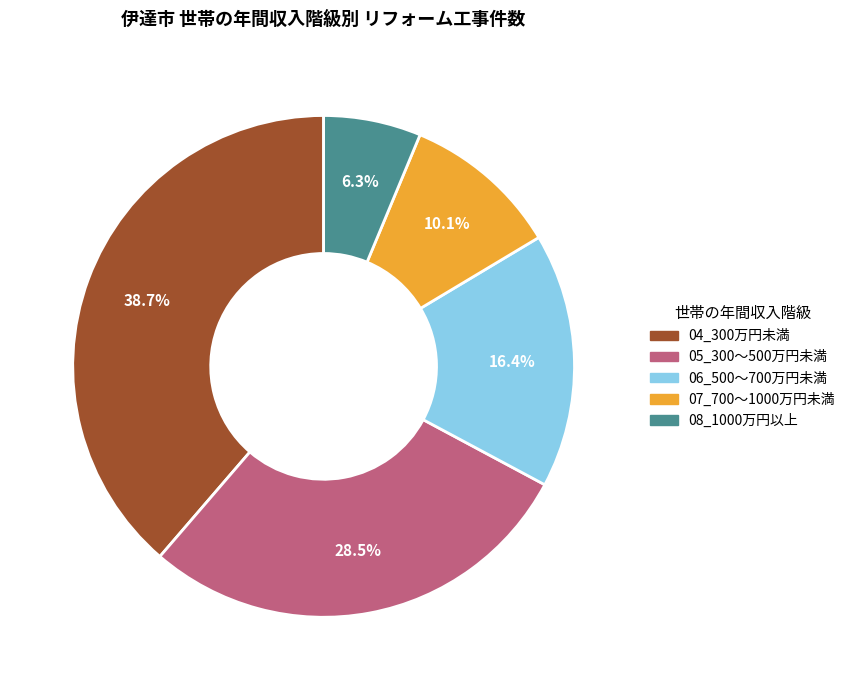

What is the largest slice in the pie chart?

04_300万円未満